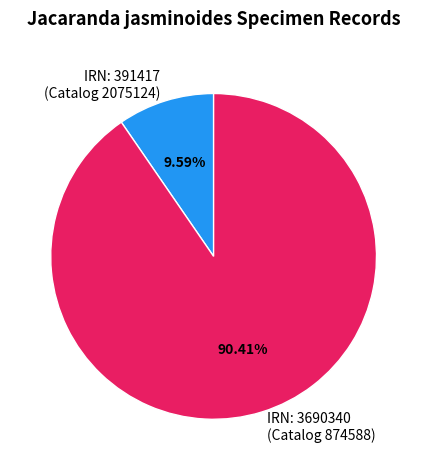

Which category accounts for the majority?

IRN: 3690340 (Catalog 874588)